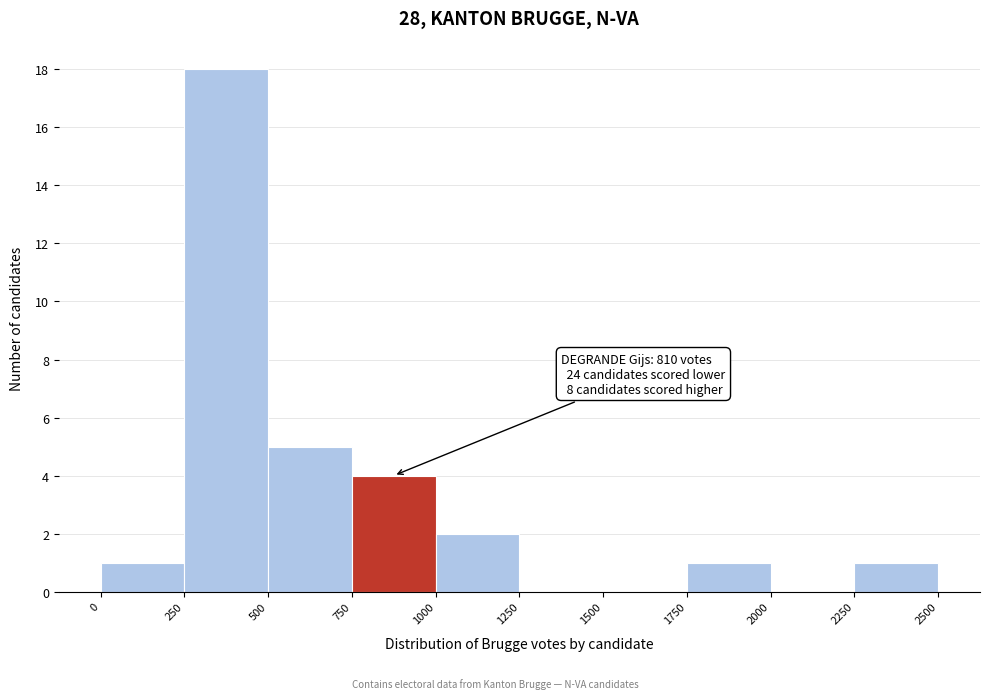

Which range on the x-axis has the tallest bar?

250 to 500